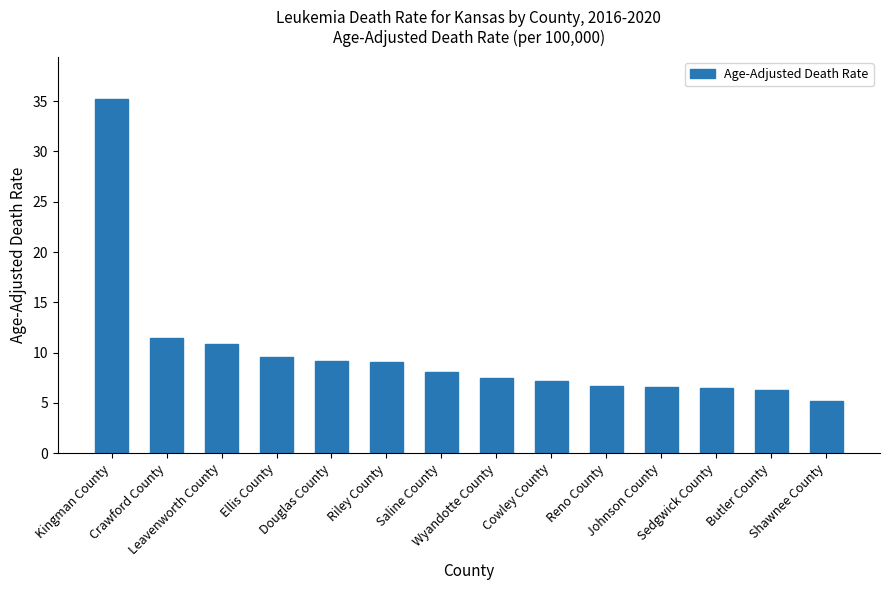

What is the average value?

10.0